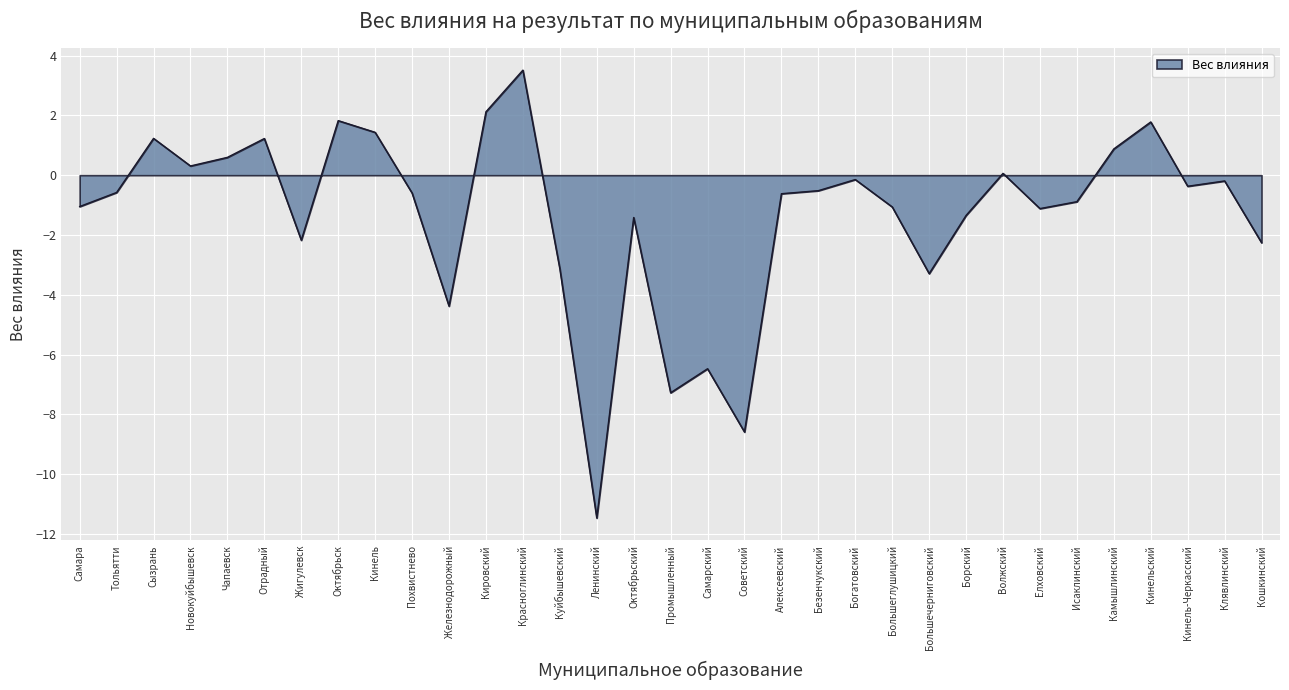

What is the change in value from Куйбышевский to Борский?

+1.8